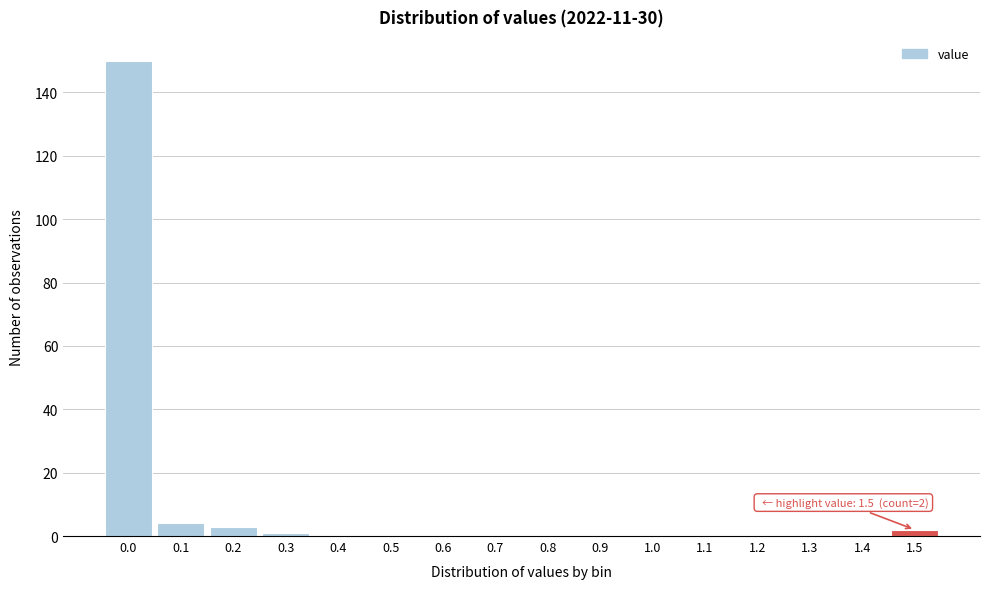

Reading left to right, extract all data points from this chart.

0.0=150	0.1=4	0.2=3	0.3=1	0.4=0	0.5=0	0.6=0	0.7=0	0.8=0	0.9=0	1.0=0	1.1=0	1.2=0	1.3=0	1.4=0	1.5=2